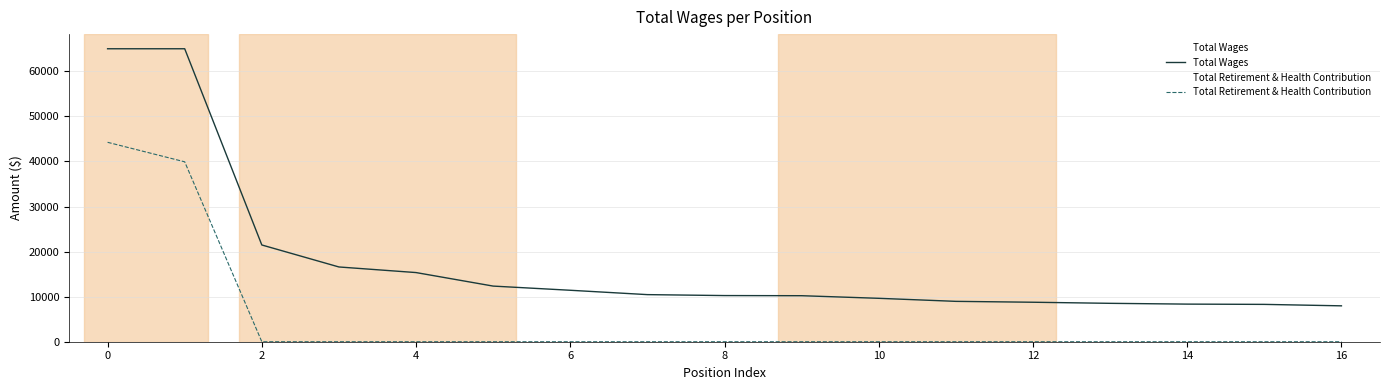

What is the sum of the Total Wages values at 0 and 2?

86461